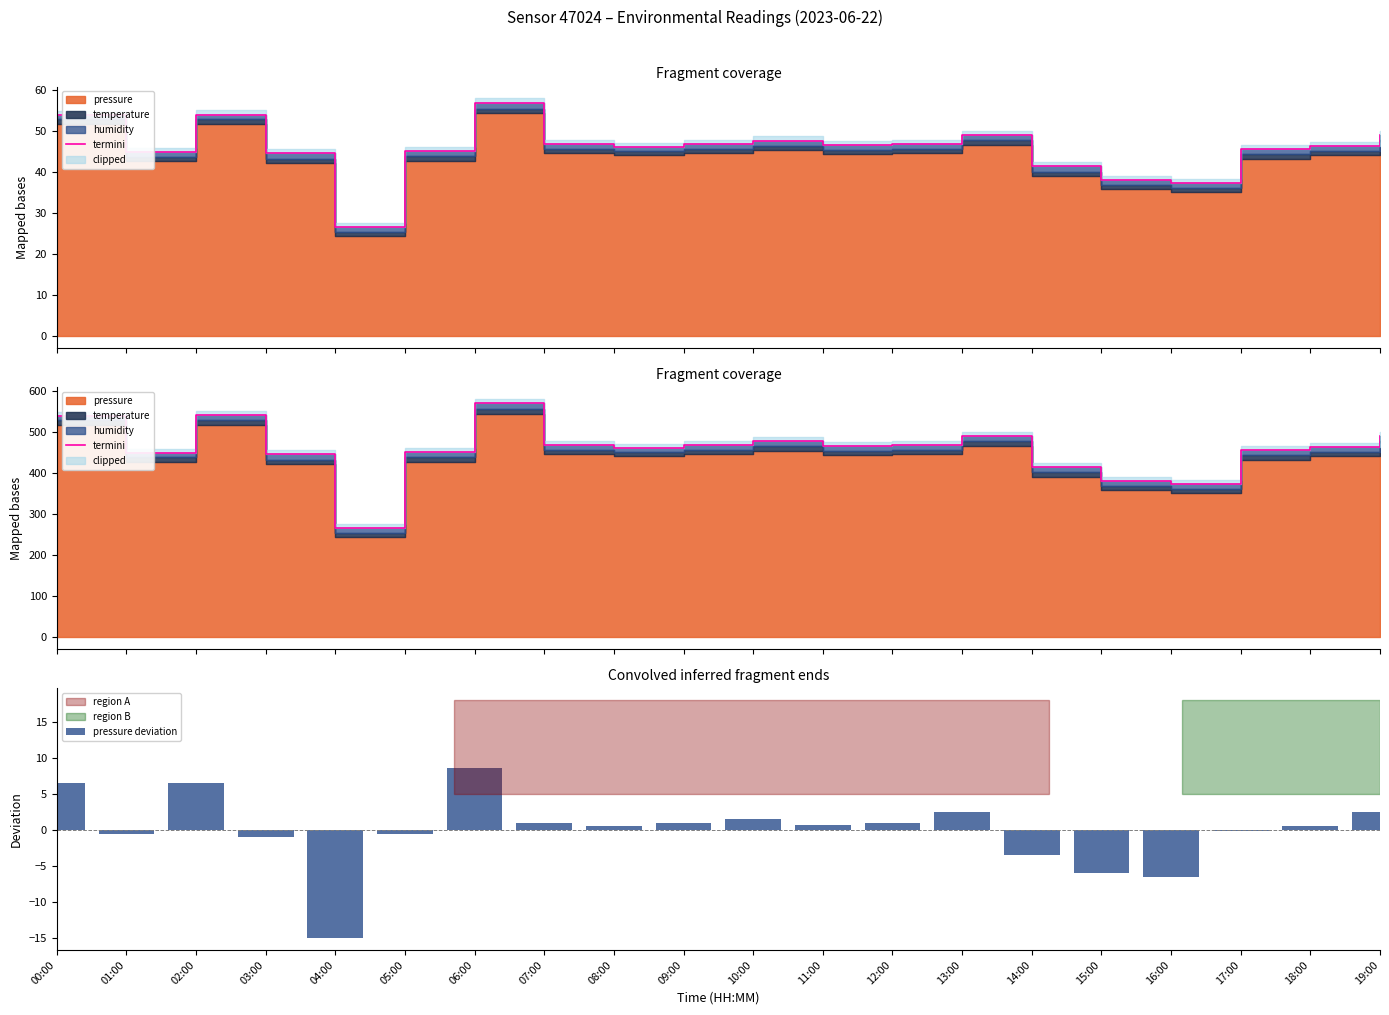

What is the lowest value of the termini series?

266.3